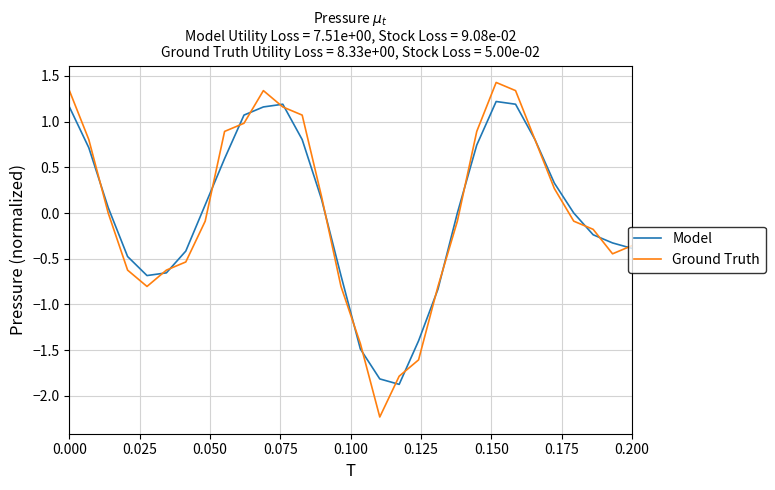

At how many categories does at least one series exceed -1?

26